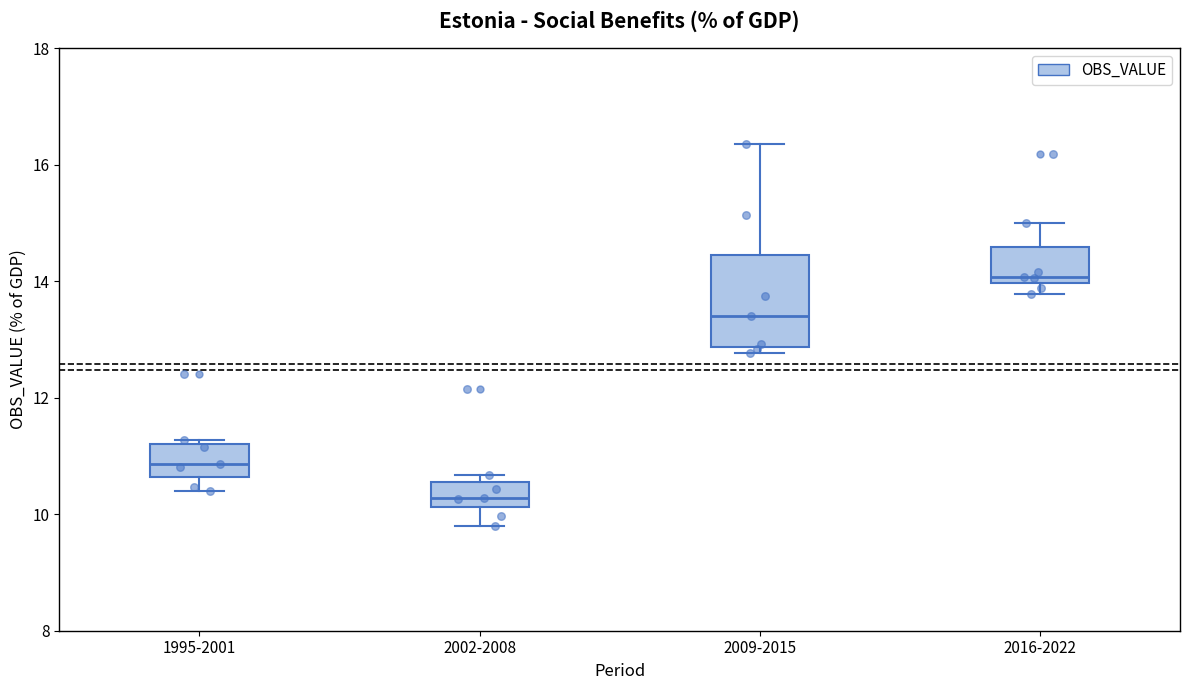

Which box has the highest median line?

2016-2022